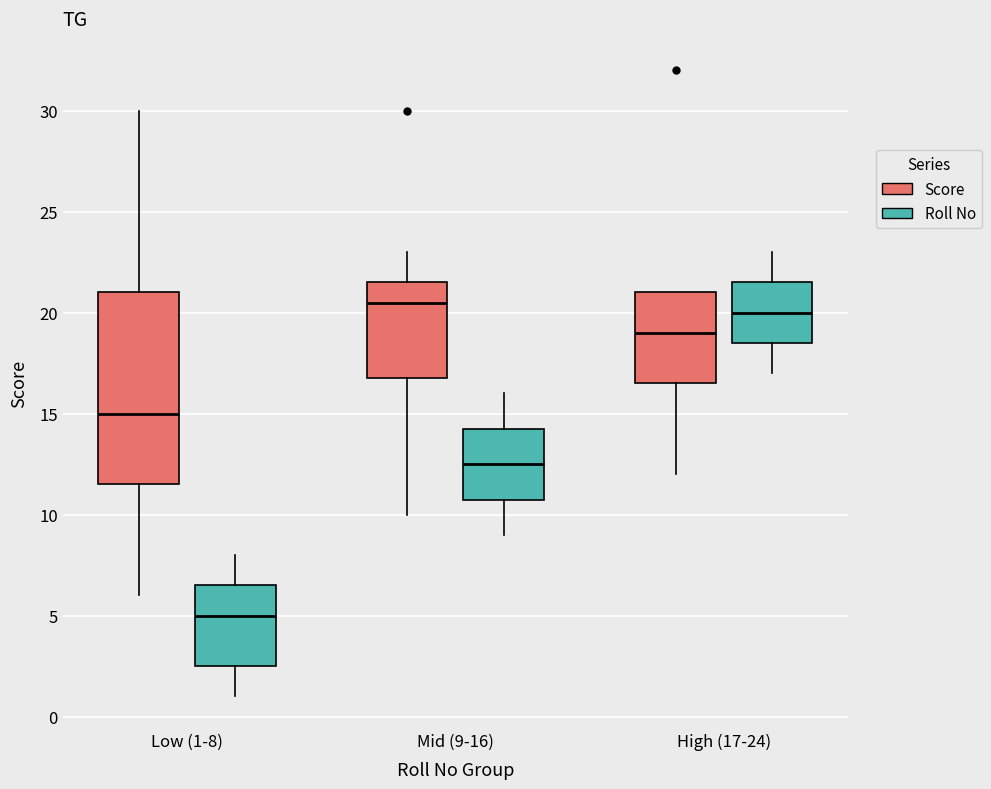

Reading left to right, transcribe this box plot: for each box, give where its median line is, the range the box spans, and where its two whiskers end, as read against the y-axis. The values are not printed on the chart, so give them approximately, as read against the axis.

Low (1-8) (Score): median 15.0, box 11.5 to 21.0, whiskers 6.0 to 30.0
Low (1-8) (Roll No): median 5.0, box 2.5 to 6.5, whiskers 1.0 to 8.0
Mid (9-16) (Score): median 20.5, box 17.0 to 21.5, whiskers 10.0 to 23.0
Mid (9-16) (Roll No): median 12.5, box 11.0 to 14.5, whiskers 9.0 to 16.0
High (17-24) (Score): median 19.0, box 16.5 to 21.0, whiskers 12.0 to 21.0
High (17-24) (Roll No): median 20.0, box 18.5 to 21.5, whiskers 17.0 to 23.0